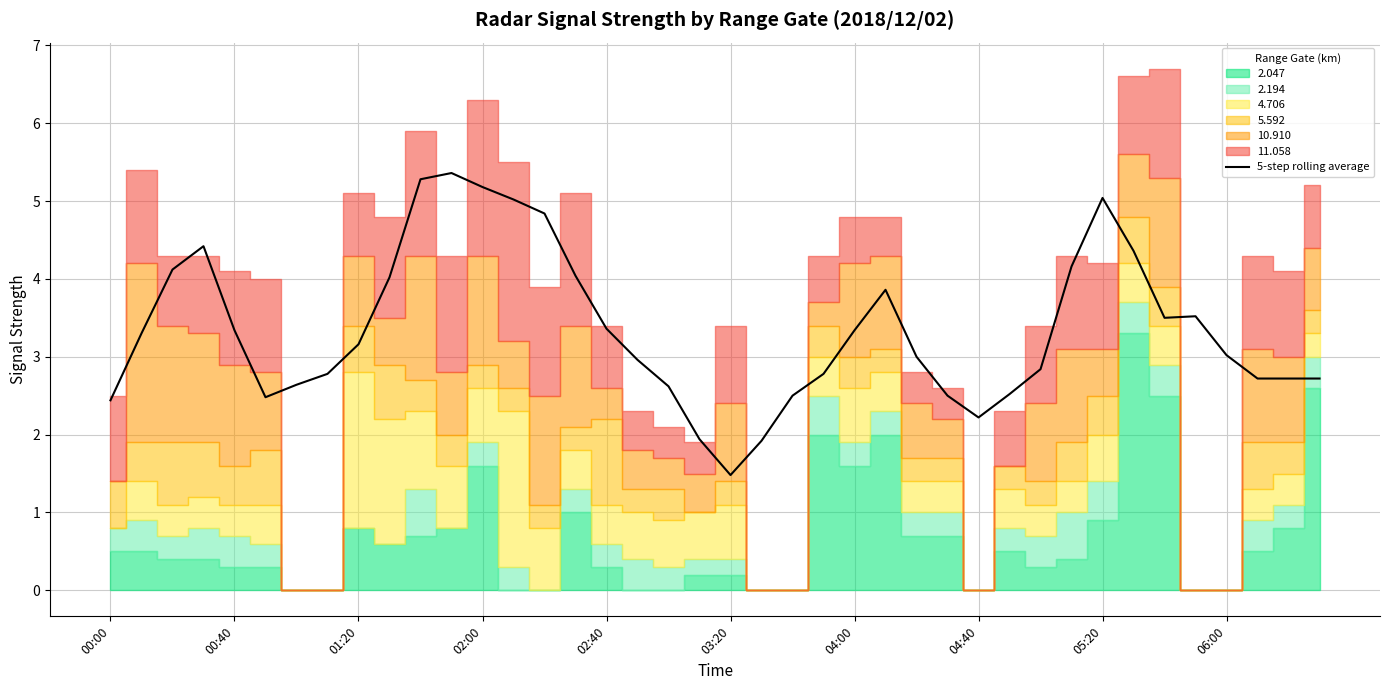

The 5-step rolling average series shows 1.7 at 04:00. True or false?

False